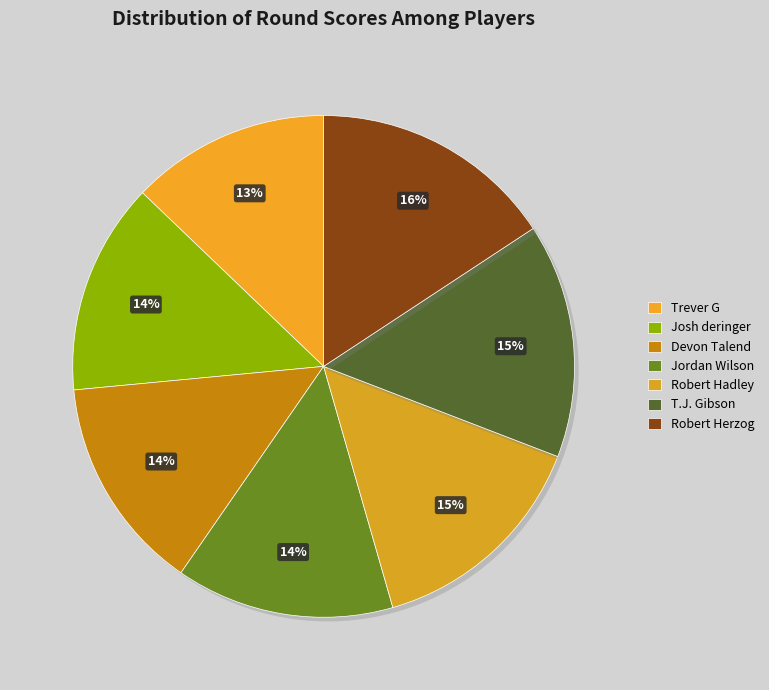

Is the sum of Josh deringer and Jordan Wilson greater than half?

No